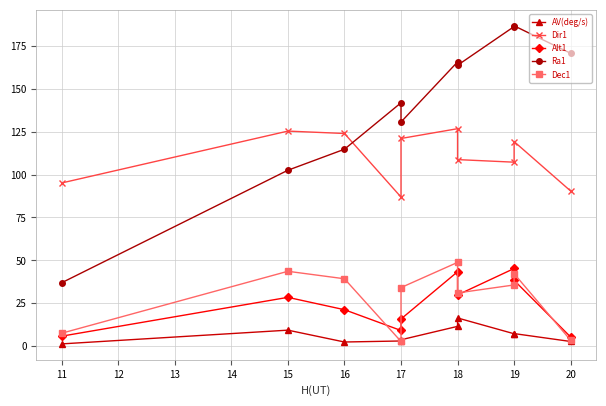

The AV(deg/s) series shows 4.4 at 19. True or false?

False